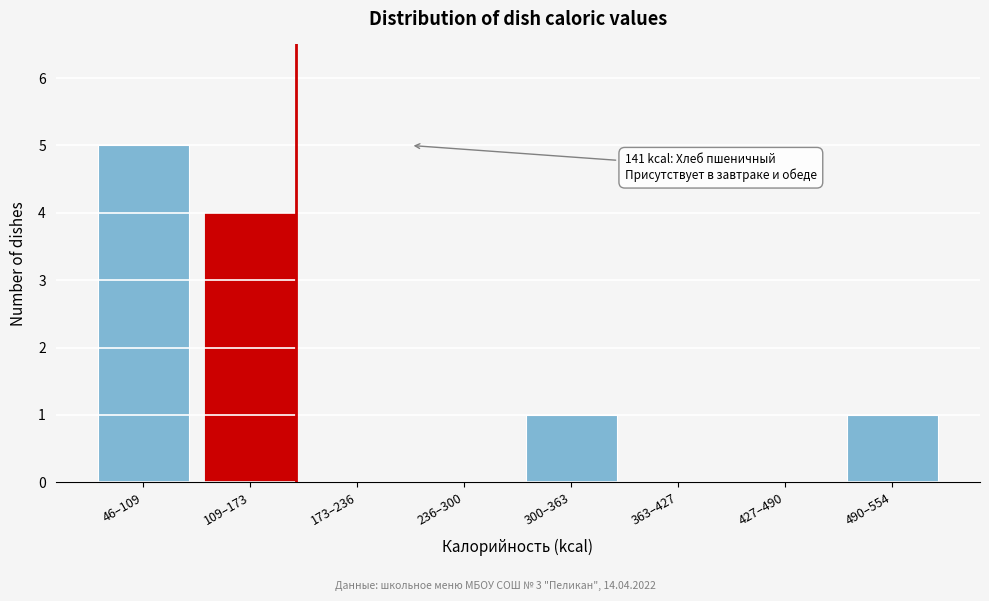

Reading left to right, what are all the values shown in this chart?

46–109=5	109–173=4	173–236=0	236–300=0	300–363=1	363–427=0	427–490=0	490–554=1